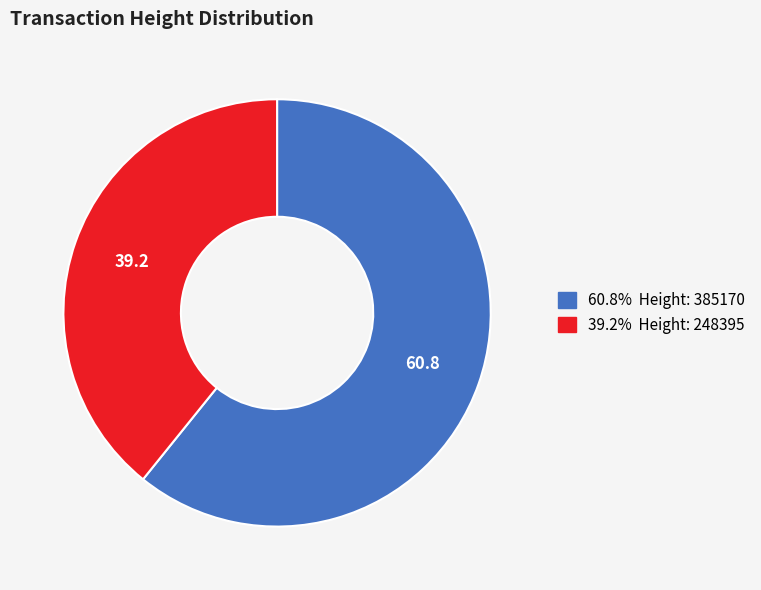

Is there a majority slice in this chart?

Yes